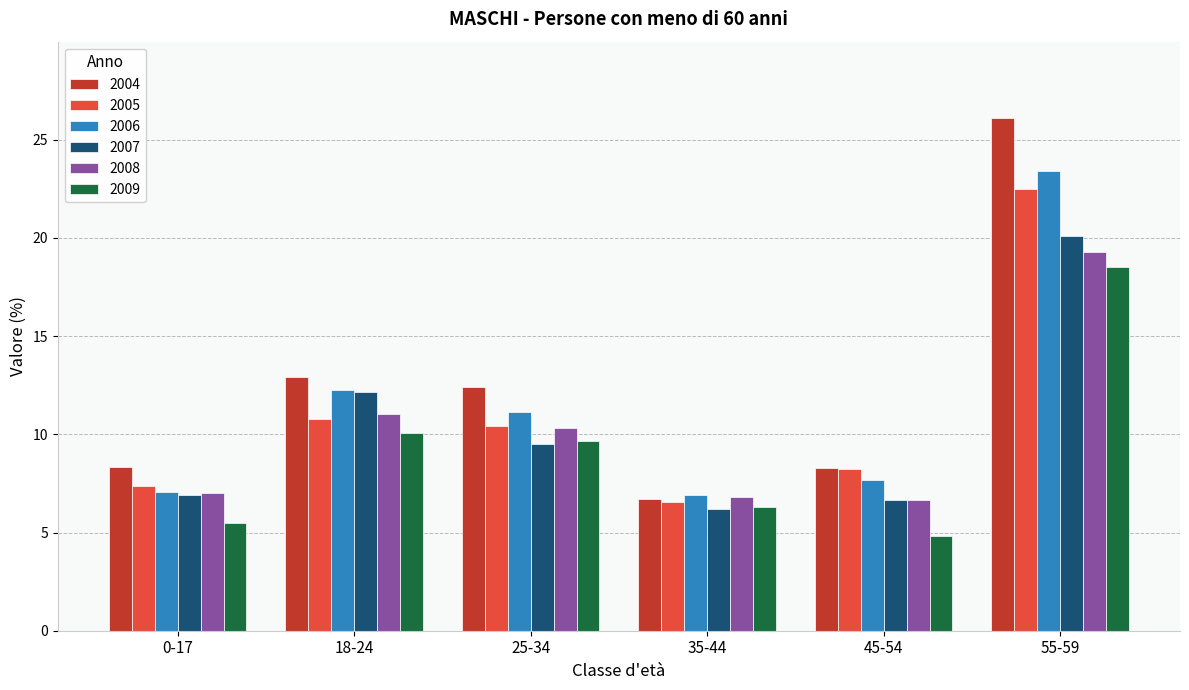

Where does the 2009 series first go above 9?

18-24